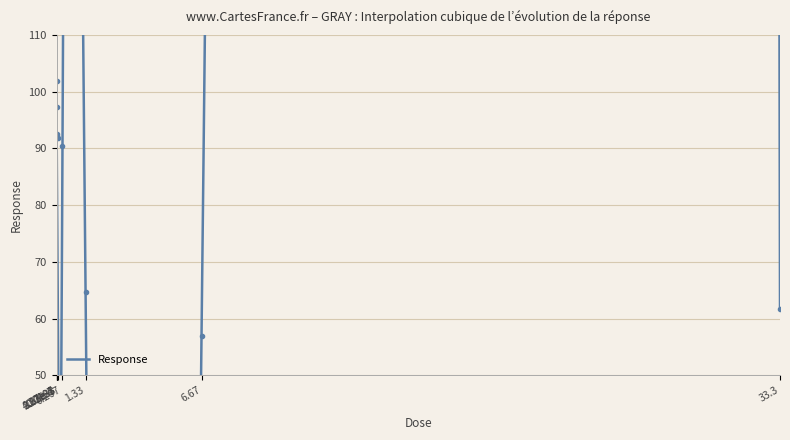

How many categories are shown in the chart?

9